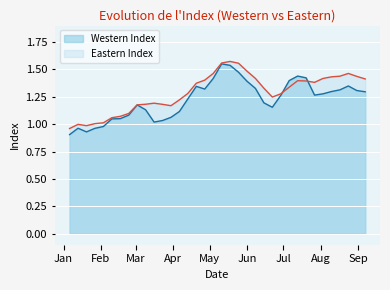

What is the maximum value shown in the chart?

1.6